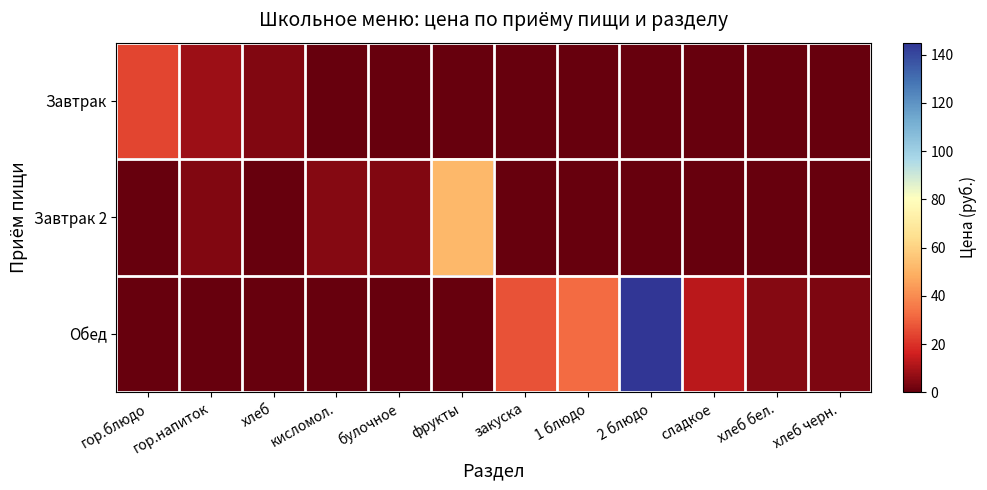

At гор.напиток, list the series in order from largest to smallest.

Завтрак, Завтрак 2, Обед